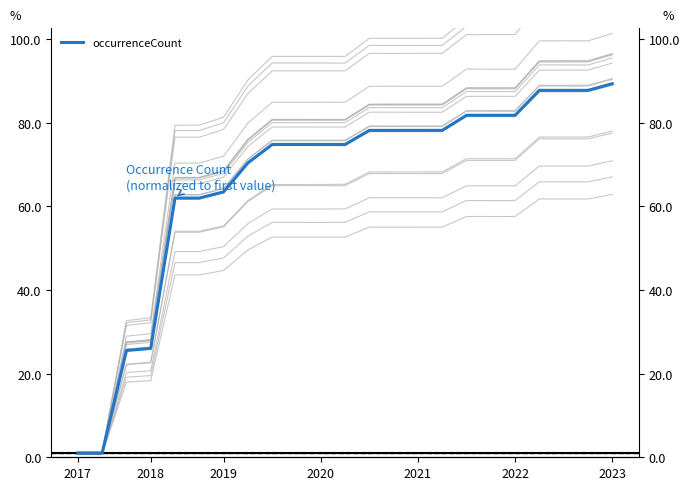

Does the chart have visible grid lines?

No